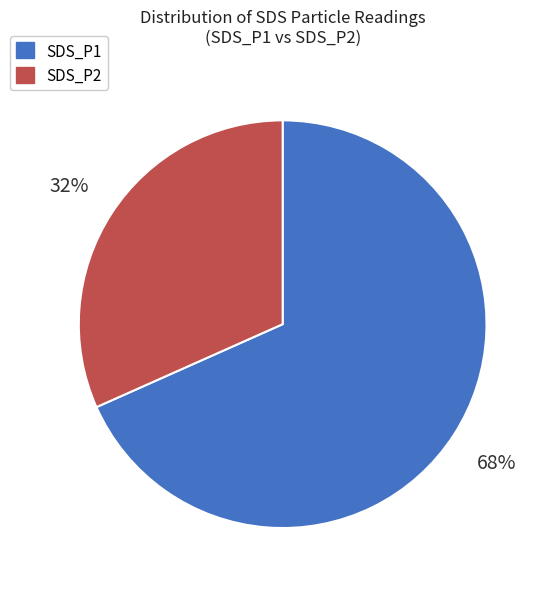

To the nearest percent, what is the combined percentage of SDS_P1 and SDS_P2?

100%